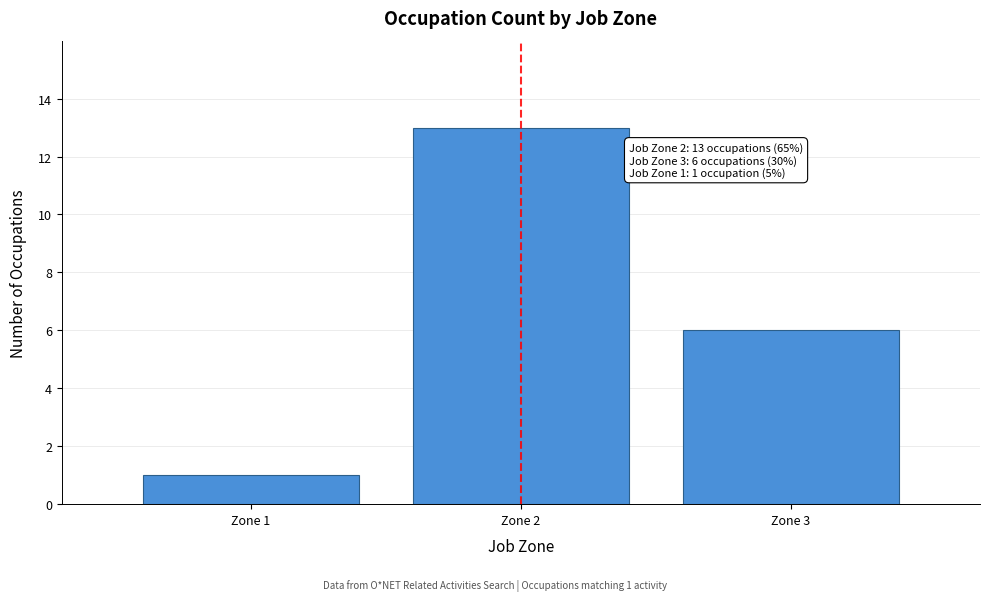

Reading right to left, what are all the values shown in this chart?

Zone 3=6	Zone 2=13	Zone 1=1